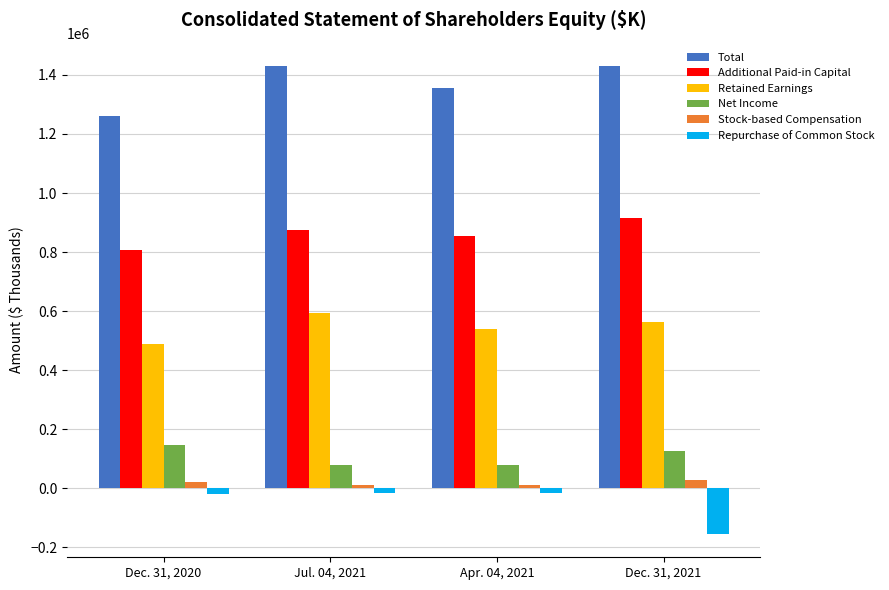

The value of Net Income at Jul. 04, 2021 is 135611. True or false?

False